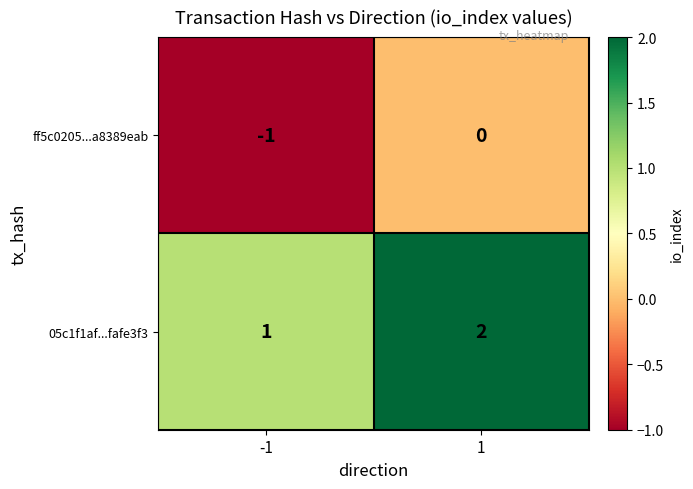

What is the smallest value displayed?

-1